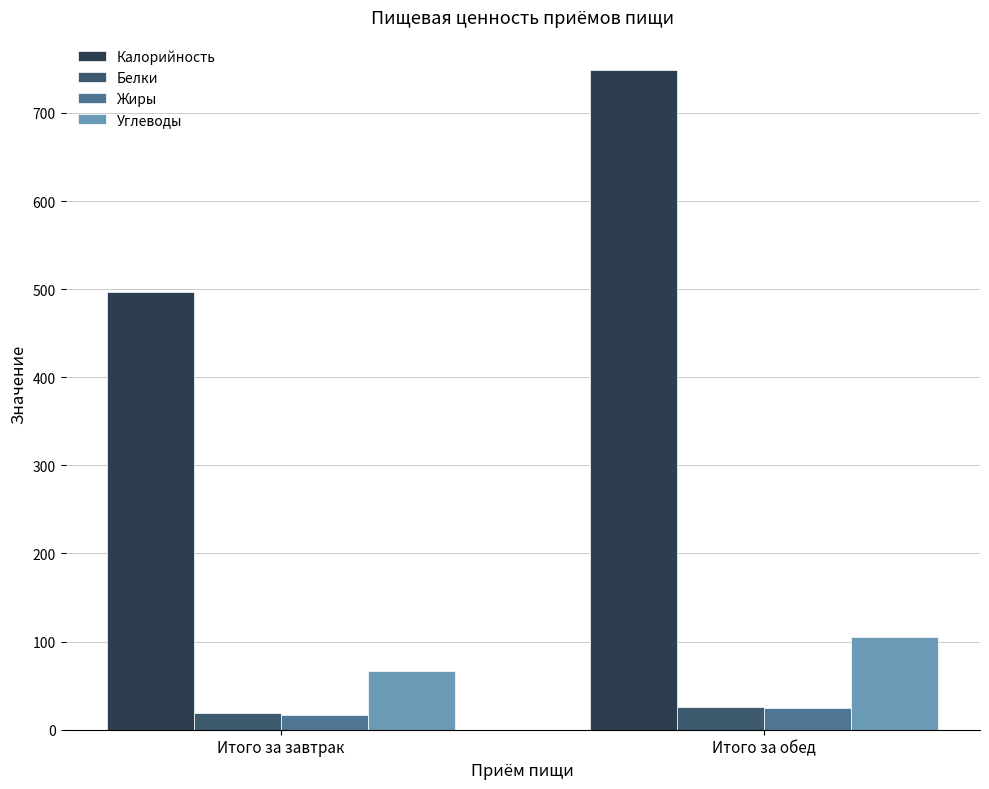

Reading right to left, what are all the values shown in this chart?

Калорийность: 748.9	496.3
Белки: 25.4	19.1
Жиры: 24.8	16.8
Углеводы: 104.9	66.7